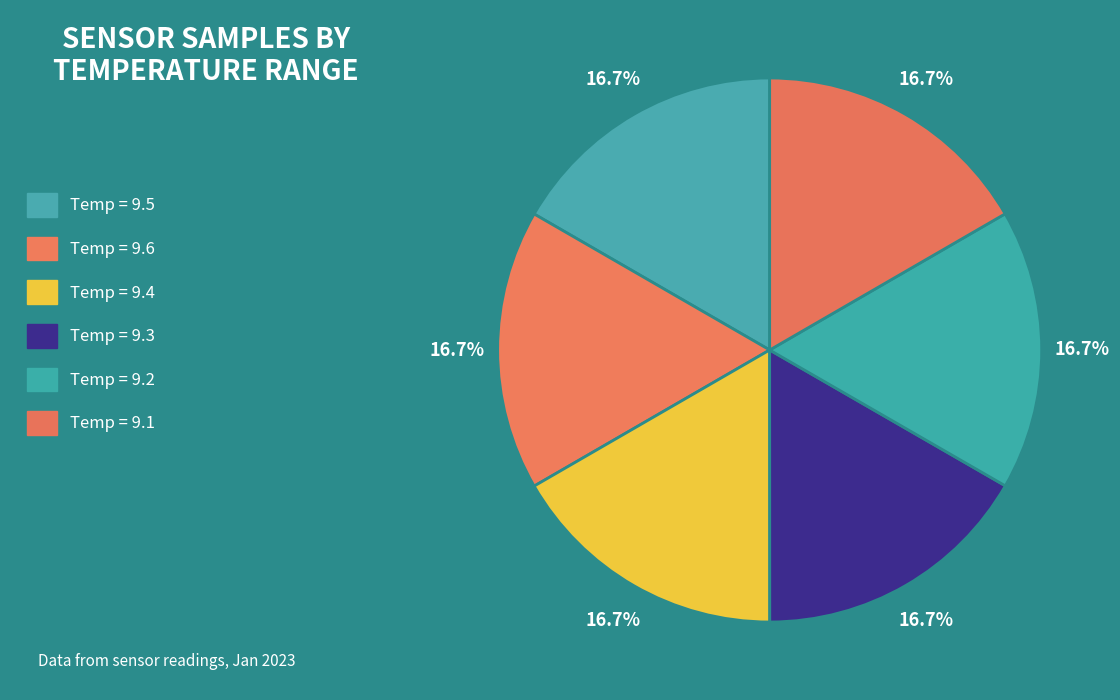

Does Temp = 9.4 account for over 50% of the chart?

No